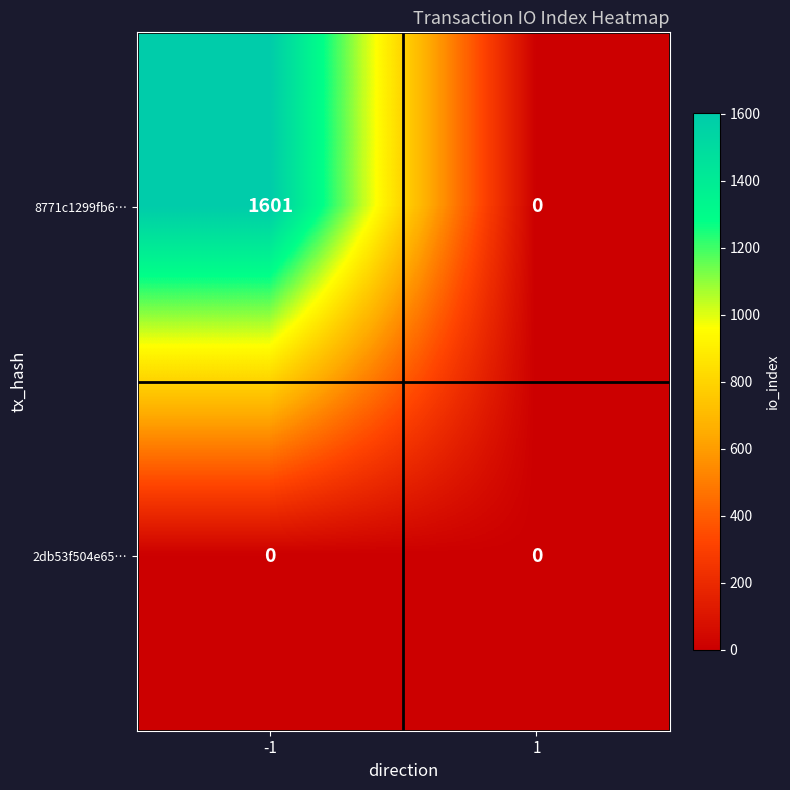

What is the difference between the 8771c1299fb6… values at -1 and 1?

1601